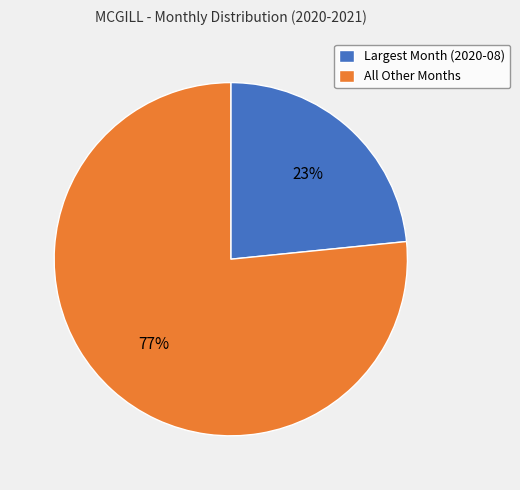

Combined, do All Other Months and Largest Month (2020-08) account for over 50%?

Yes